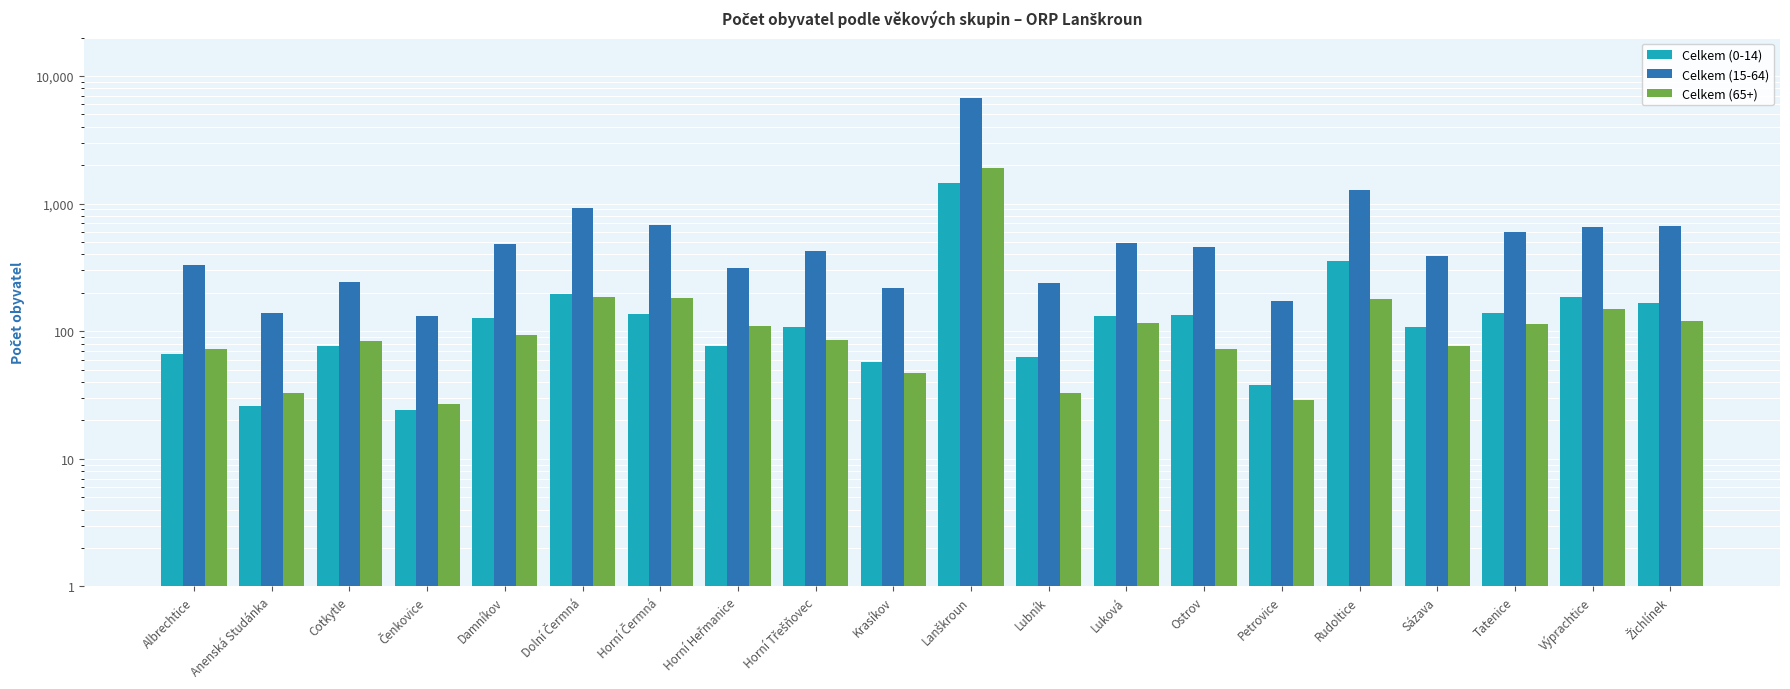

What is the spread (max minus min) of values at Dolní Čermná?

741